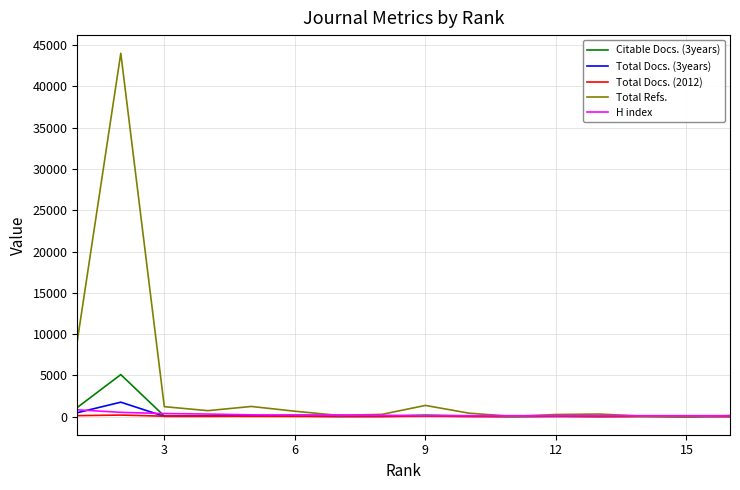

Does the chart have visible grid lines?

Yes